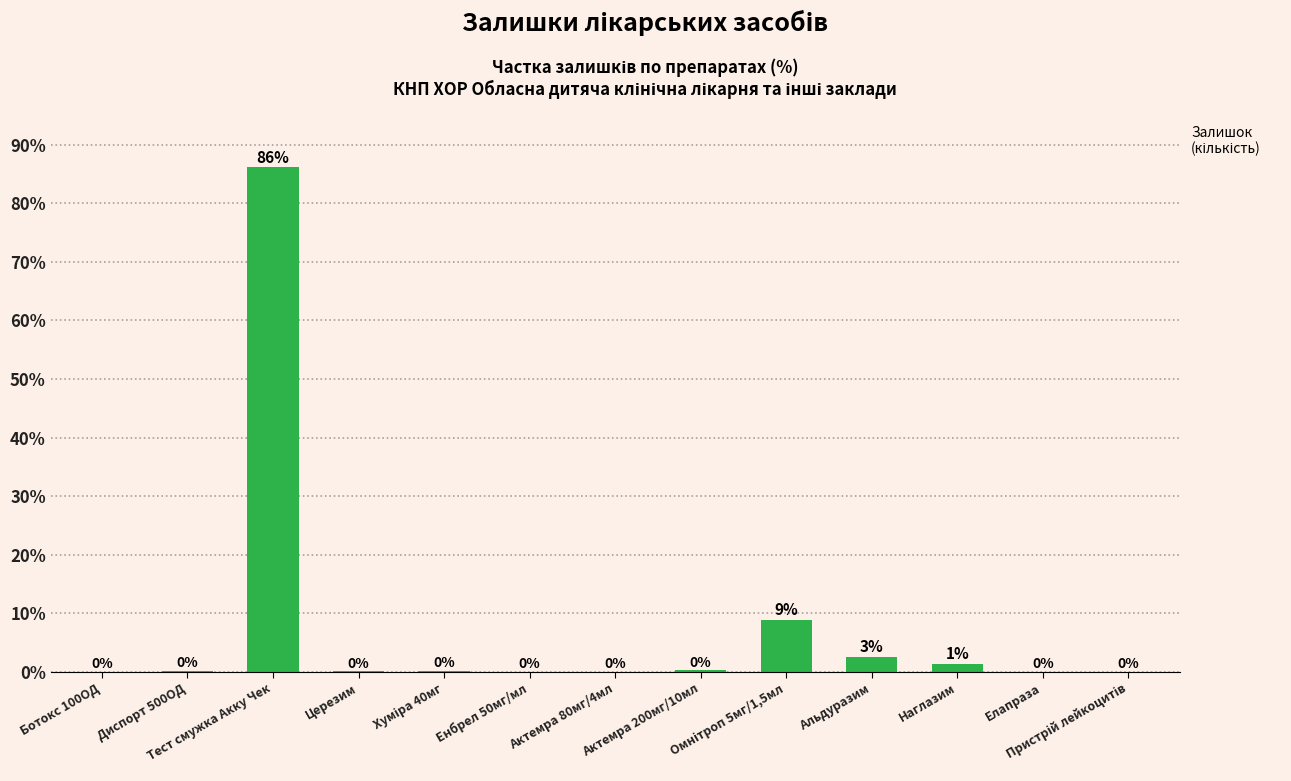

What is the maximum value shown in the chart?

86.1